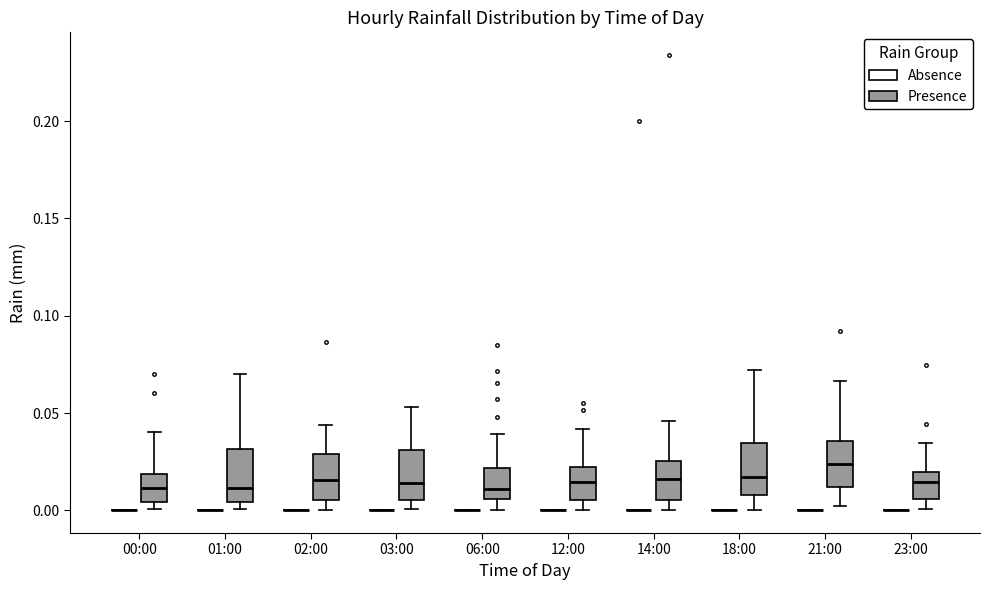

Reading left to right, transcribe this box plot: for each box, give where its median line is, the range the box spans, and where its two whiskers end, as read against the y-axis. The values are not printed on the chart, so give them approximately, as read against the axis.

00:00 (Absence): box collapsed to a line at 0.000, whiskers 0.000 to 0.000
00:00 (Presence): median 0.010, box 0.005 to 0.020, whiskers 0.000 to 0.040
01:00 (Absence): box collapsed to a line at 0.000, whiskers 0.000 to 0.000
01:00 (Presence): median 0.010, box 0.005 to 0.030, whiskers 0.000 to 0.070
02:00 (Absence): box collapsed to a line at 0.000, whiskers 0.000 to 0.000
02:00 (Presence): median 0.015, box 0.005 to 0.030, whiskers 0.000 to 0.045
03:00 (Absence): box collapsed to a line at 0.000, whiskers 0.000 to 0.000
03:00 (Presence): median 0.015, box 0.005 to 0.030, whiskers 0.000 to 0.055
06:00 (Absence): box collapsed to a line at 0.000, whiskers 0.000 to 0.000
06:00 (Presence): median 0.010, box 0.005 to 0.020, whiskers 0.000 to 0.040
12:00 (Absence): box collapsed to a line at 0.000, whiskers 0.000 to 0.000
12:00 (Presence): median 0.015, box 0.005 to 0.020, whiskers 0.000 to 0.040
14:00 (Absence): box collapsed to a line at 0.000, whiskers 0.000 to 0.000
14:00 (Presence): median 0.015, box 0.005 to 0.025, whiskers 0.000 to 0.045
18:00 (Absence): box collapsed to a line at 0.000, whiskers 0.000 to 0.000
18:00 (Presence): median 0.015, box 0.010 to 0.035, whiskers 0.000 to 0.070
21:00 (Absence): box collapsed to a line at 0.000, whiskers 0.000 to 0.000
21:00 (Presence): median 0.025, box 0.010 to 0.035, whiskers 0.000 to 0.065
23:00 (Absence): box collapsed to a line at 0.000, whiskers 0.000 to 0.000
23:00 (Presence): median 0.015, box 0.005 to 0.020, whiskers 0.000 to 0.035